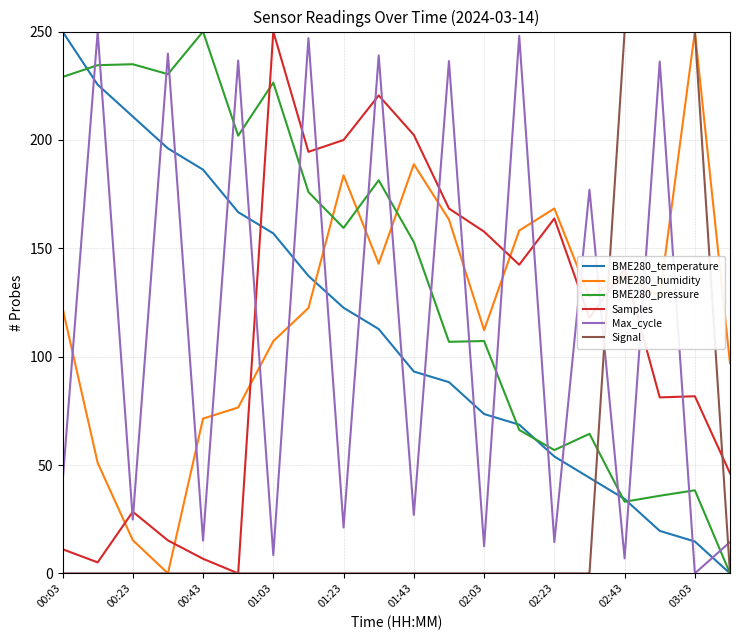

After their last crossing, which series has the higher values: BME280_pressure or BME280_humidity?

BME280_humidity